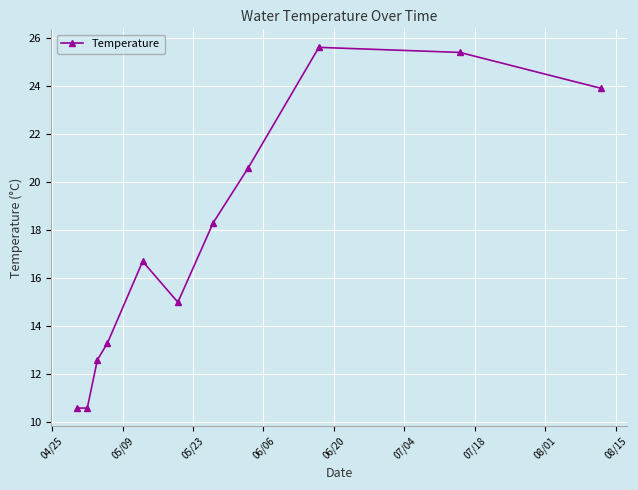

What is the value of the 4th point from the left?

13.3